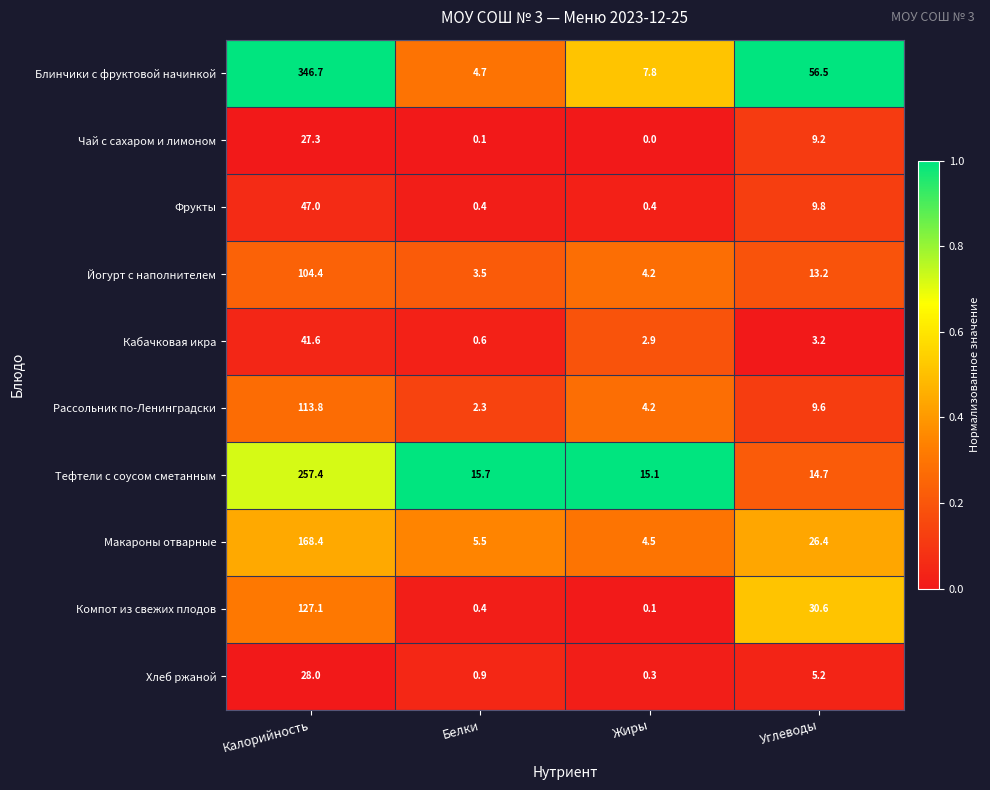

The Фрукты series shows 20.2 at Калорийность. True or false?

False